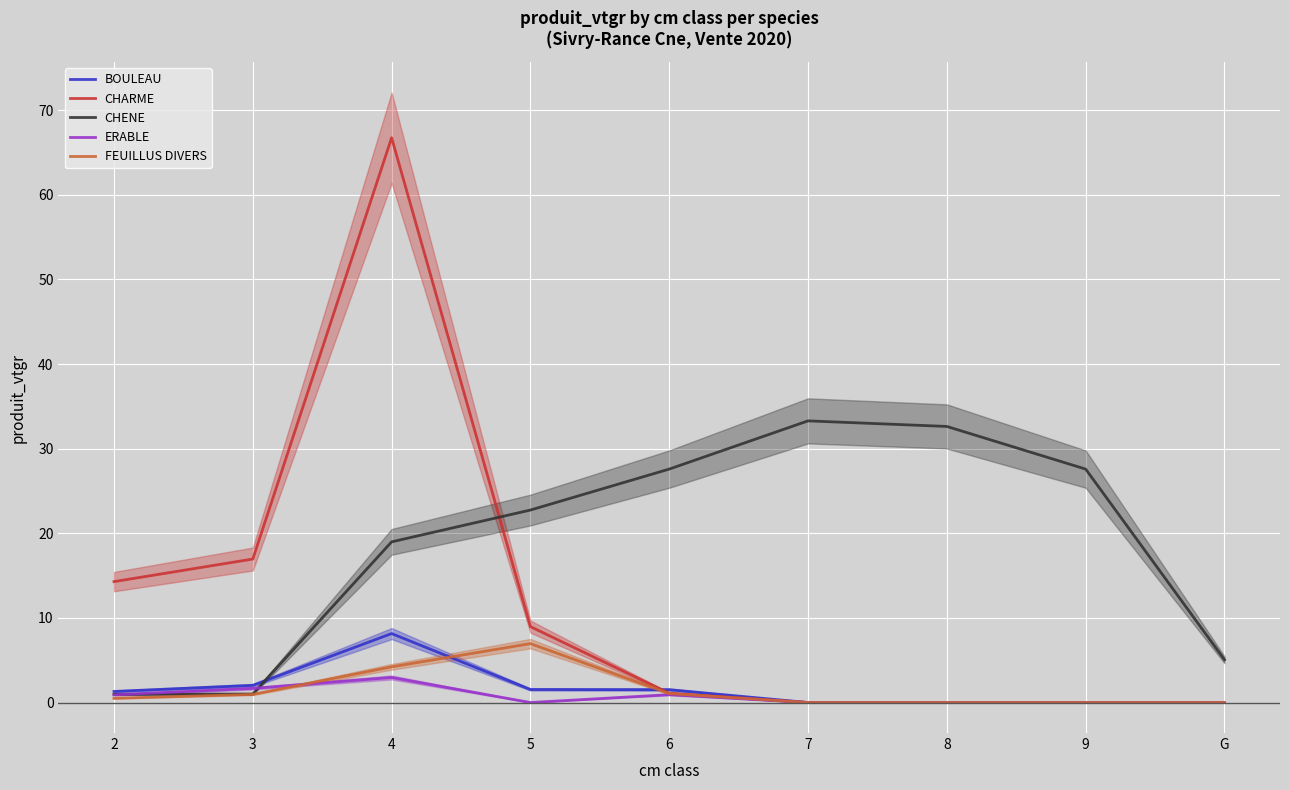

True or false: ERABLE and CHARME intersect in this chart.

False